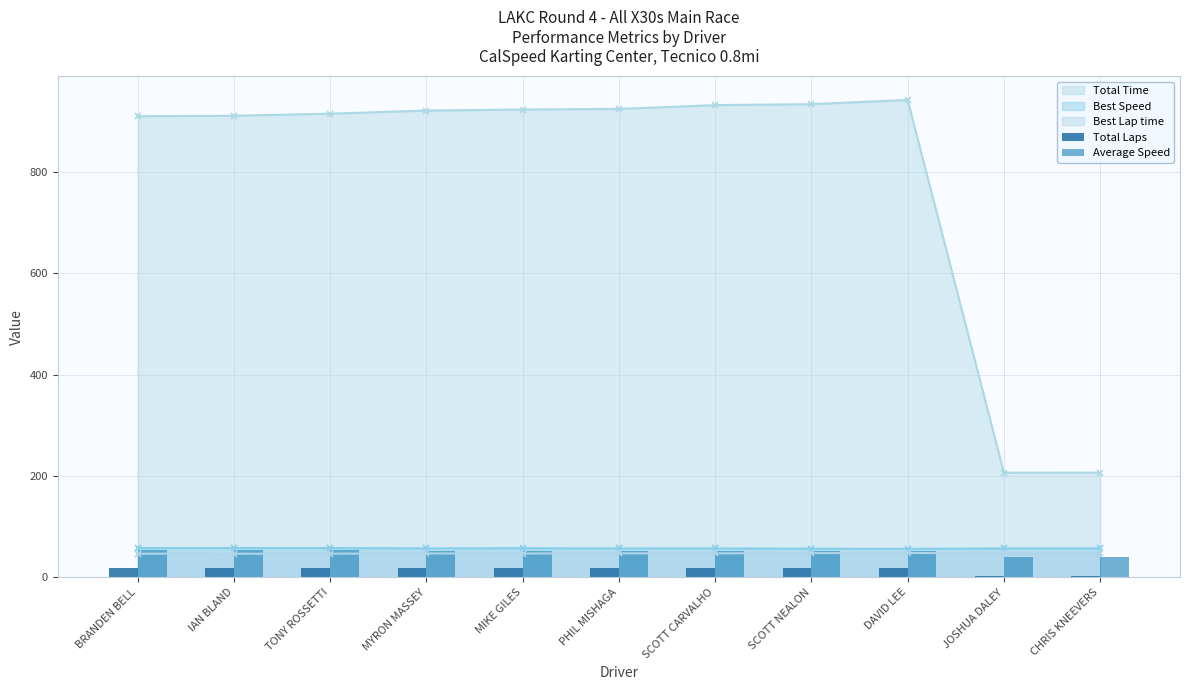

What is the label of the 8th bar from the left?

SCOTT NEALON